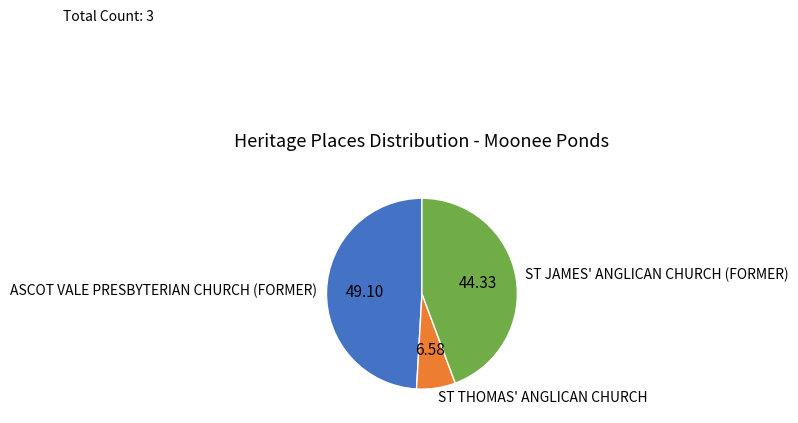

Which has a higher value, ST JAMES' ANGLICAN CHURCH (FORMER) or ASCOT VALE PRESBYTERIAN CHURCH (FORMER)?

ASCOT VALE PRESBYTERIAN CHURCH (FORMER)